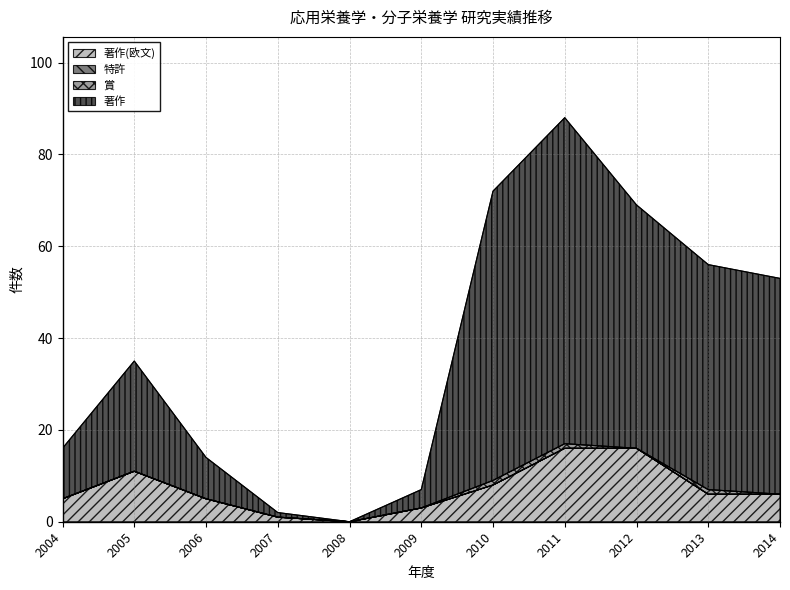

How many 著作(欧文) values are between 3 and 11?

7